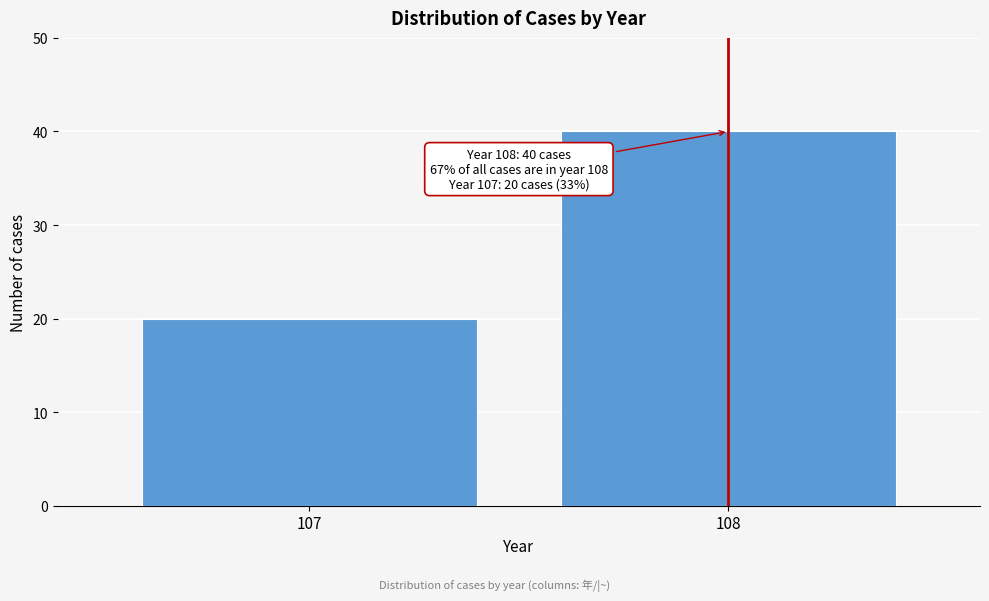

Reading right to left, what are all the values shown in this chart?

40	20